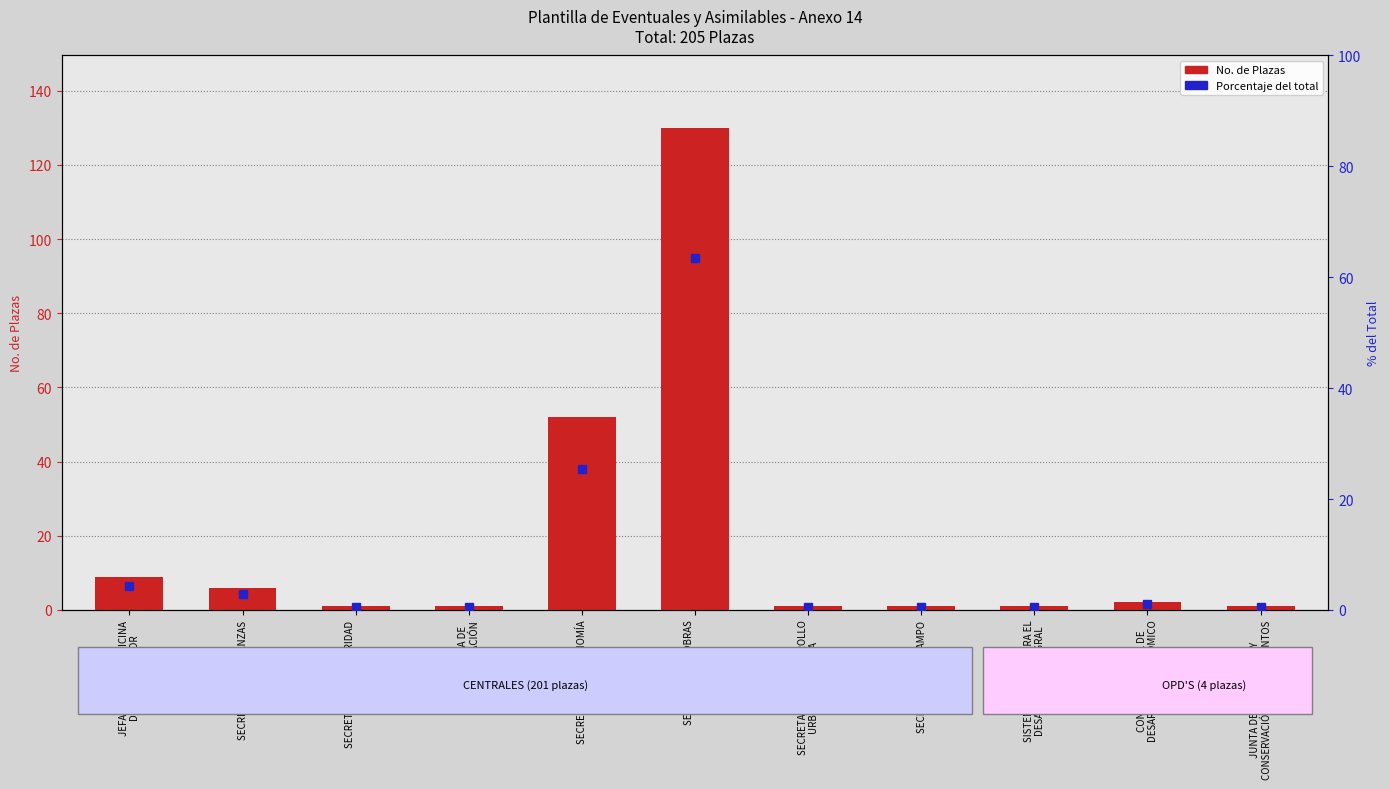

Reading left to right, list all the values displayed in this chart.

9	6	1	1	52	130	1	1	1	2	1